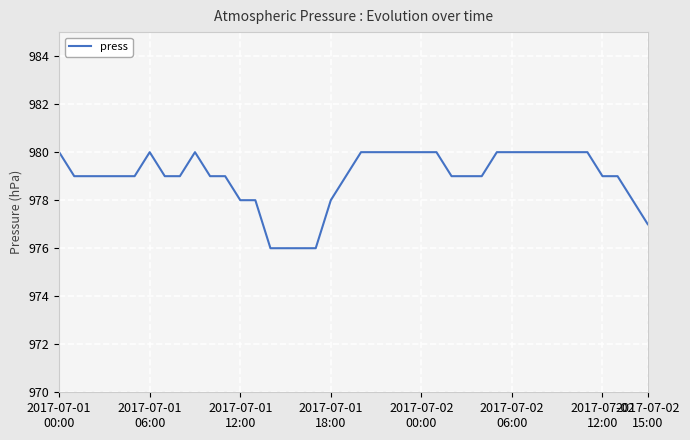

What is the difference between the maximum and minimum values?

4